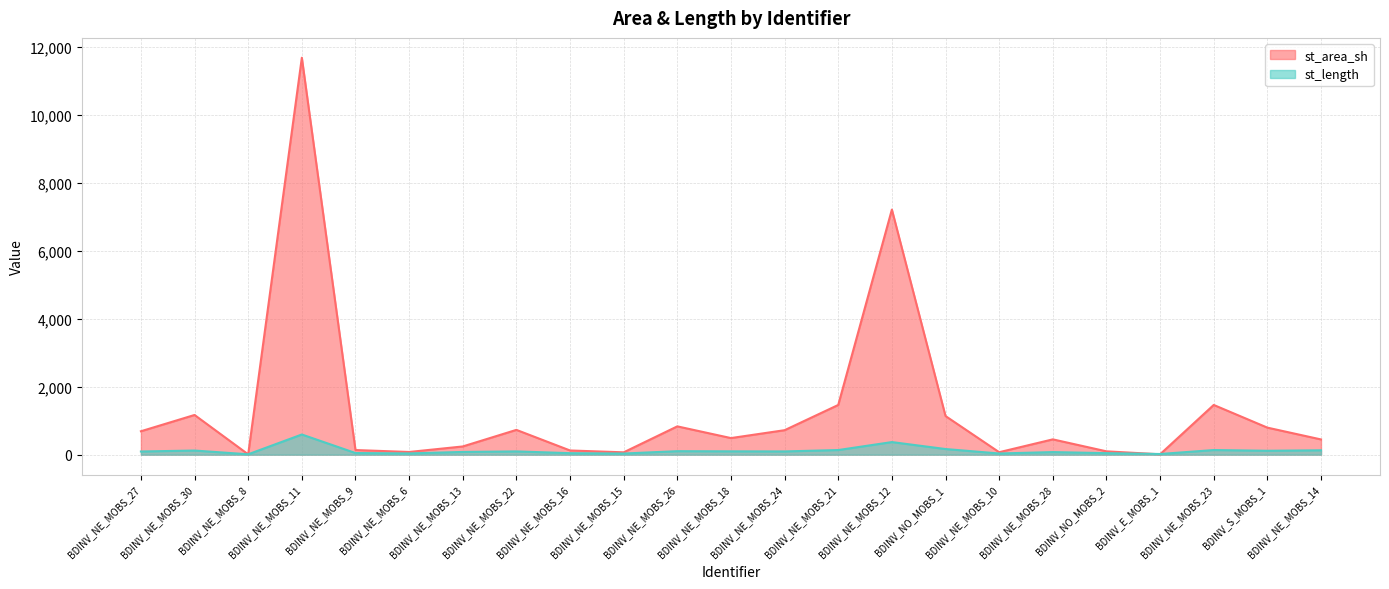

At which category does st_area_sh reach its first local peak?

BDINV_NE_MOBS_30